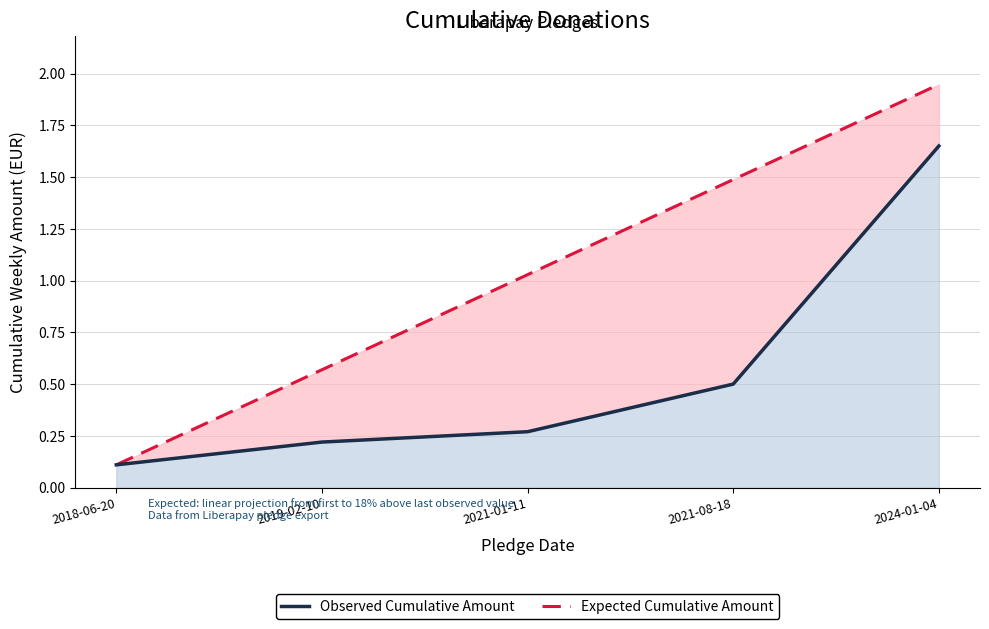

Reading left to right, transcribe all the data shown in this chart.

Observed Cumulative Amount: 2018-06-20=0.1	2019-02-10=0.2	2021-01-11=0.3	2021-08-18=0.5	2024-01-04=1.6
Expected Cumulative Amount: 2018-06-20=0.1	2019-02-10=0.6	2021-01-11=1.0	2021-08-18=1.5	2024-01-04=1.9